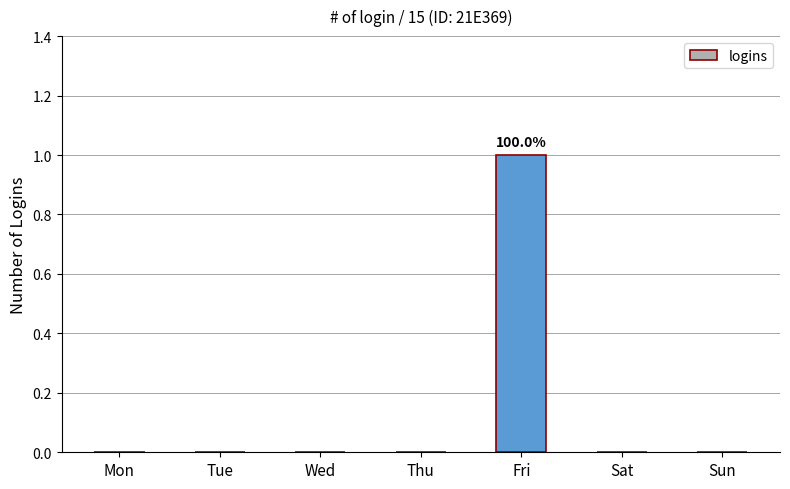

Reading right to left, transcribe all the data shown in this chart.

Sun=0	Sat=0	Fri=1	Thu=0	Wed=0	Tue=0	Mon=0